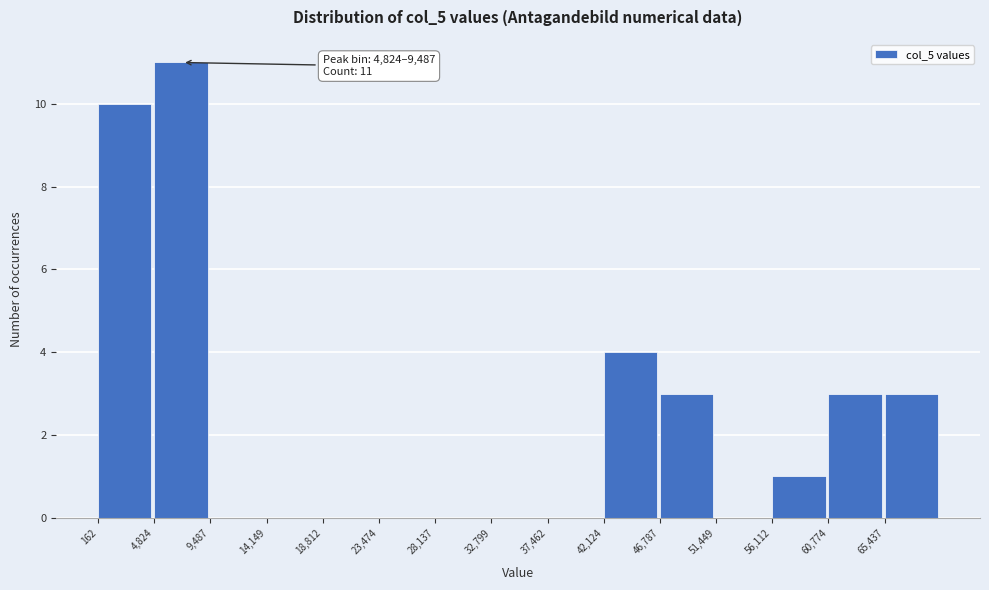

Over which range of the x-axis is the bar tallest?

5000 to 9500